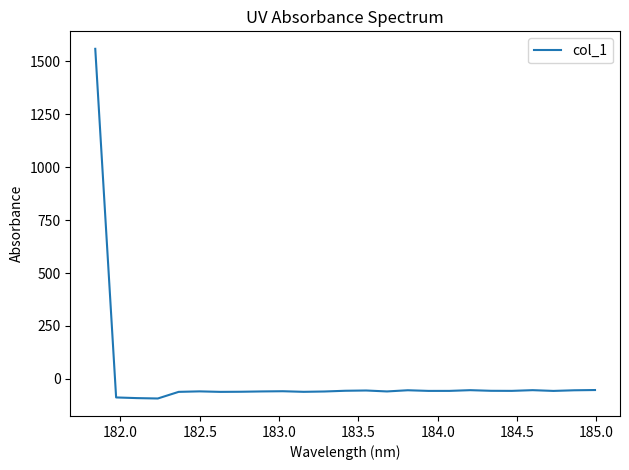

What is the minimum value shown in the chart?

-92.5